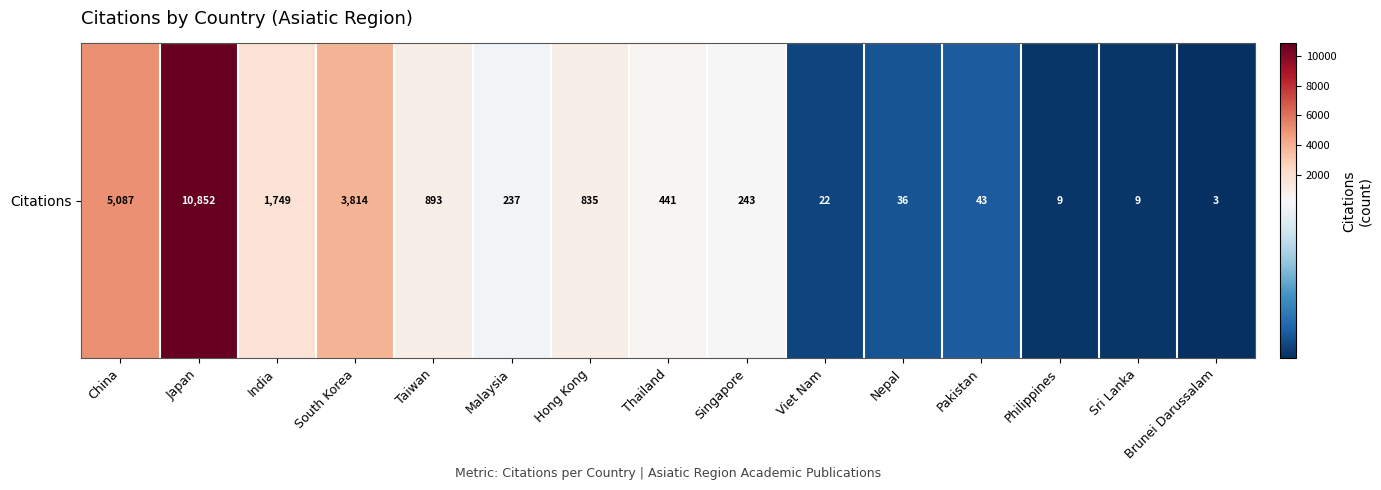

What is the average value?

1618